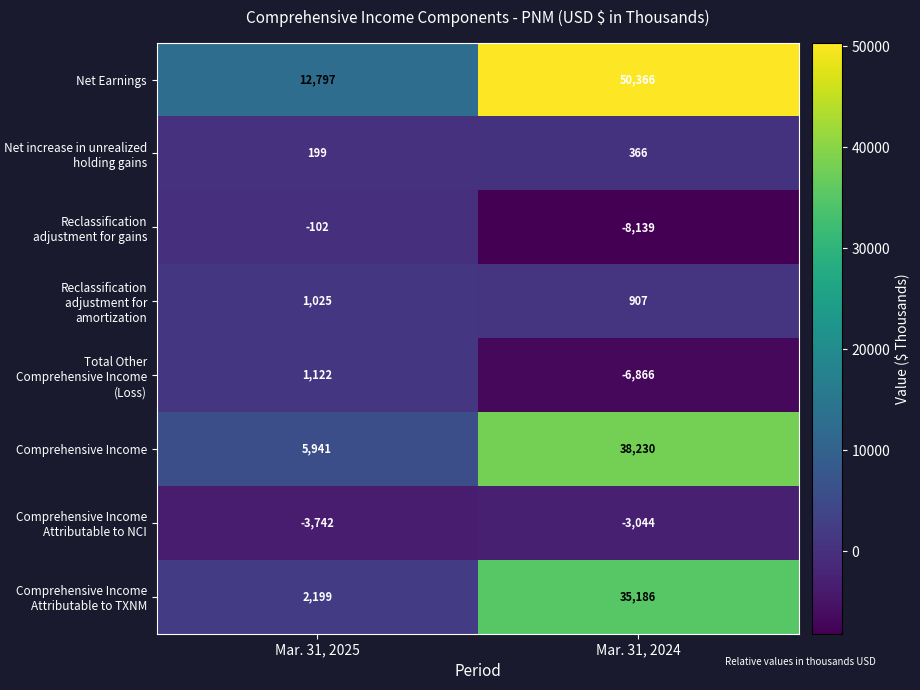

List the labels in order of Reclassification adjustment for amortization value, smallest first.

Mar. 31, 2024, Mar. 31, 2025